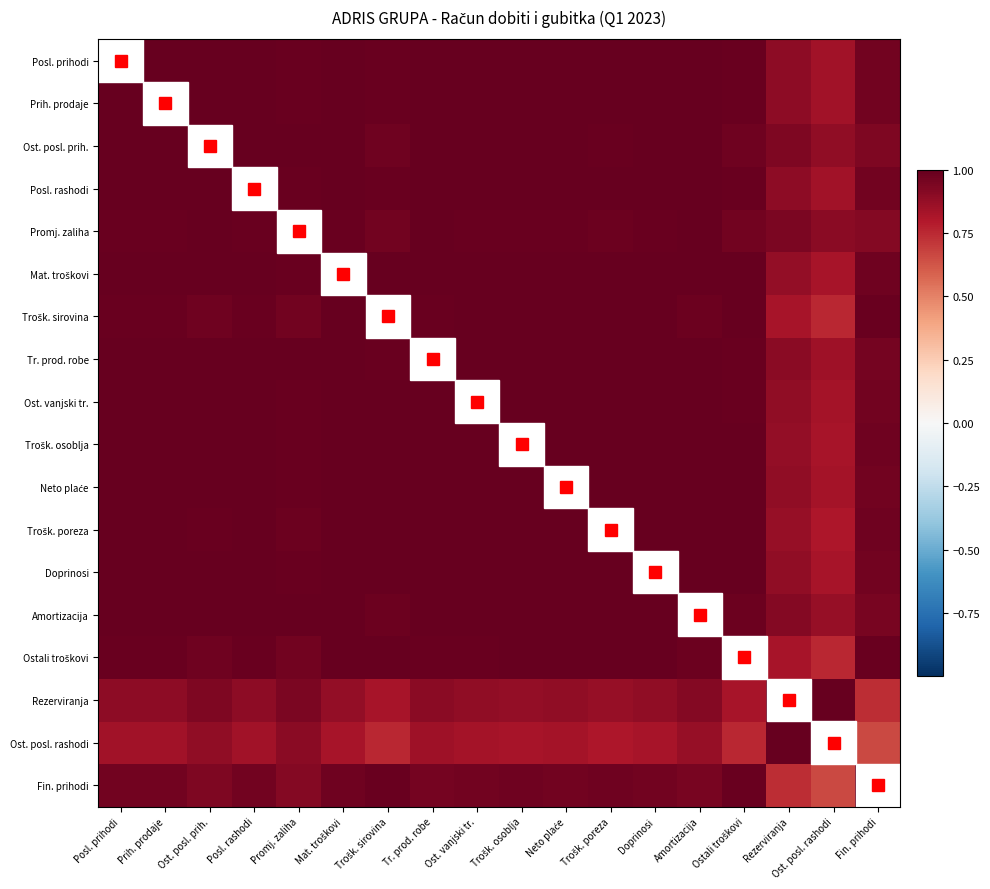

What is the minimum value shown in the chart?

0.7